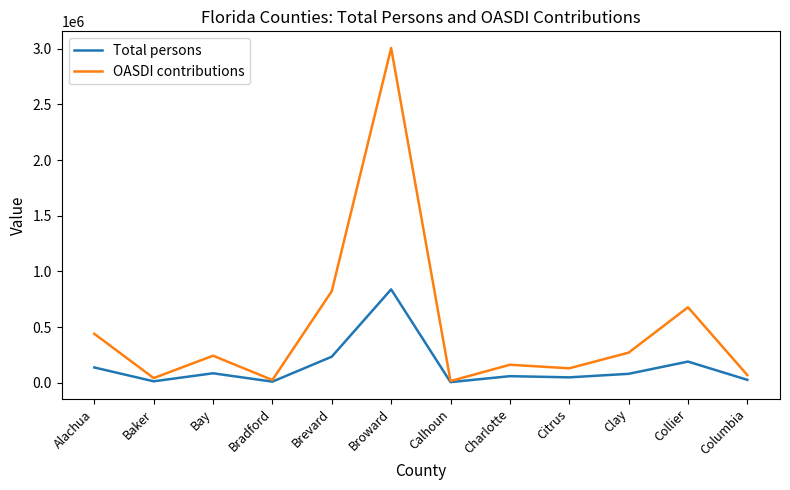

What is the spread (max minus min) of values at Broward?

2167644